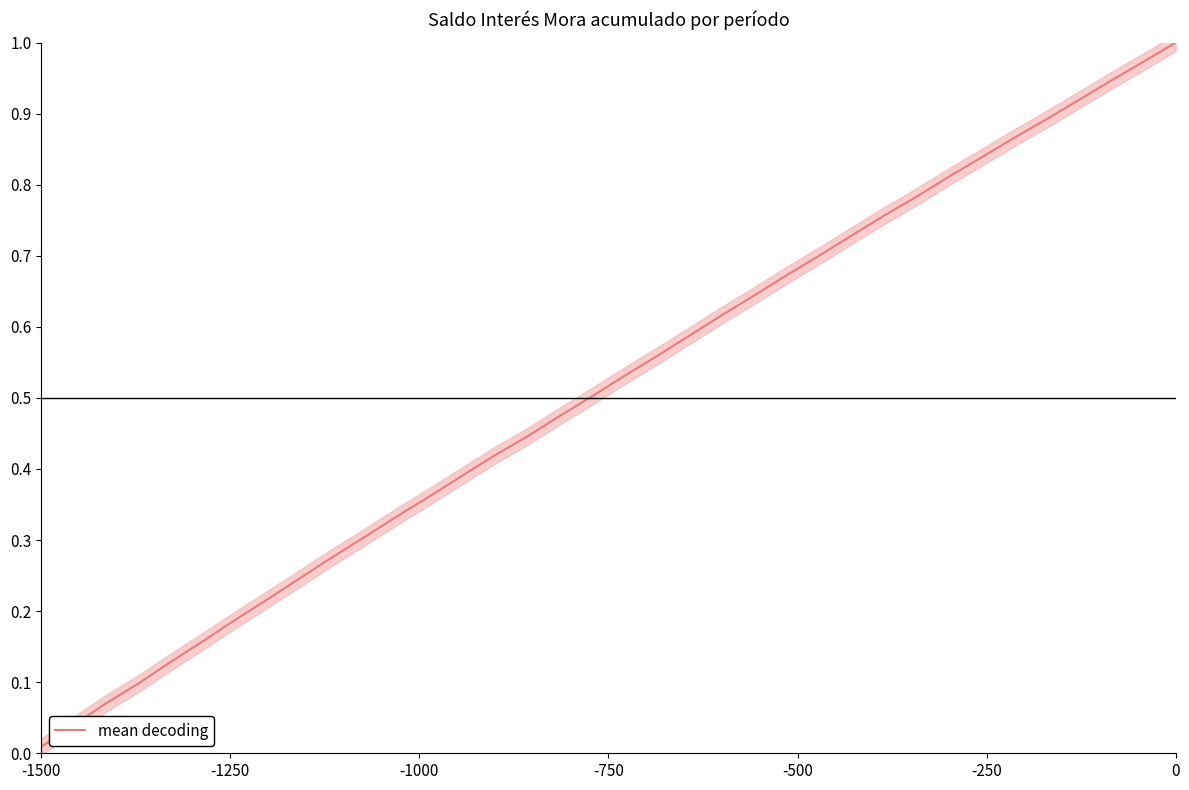

How many distinct data groups are displayed?

1